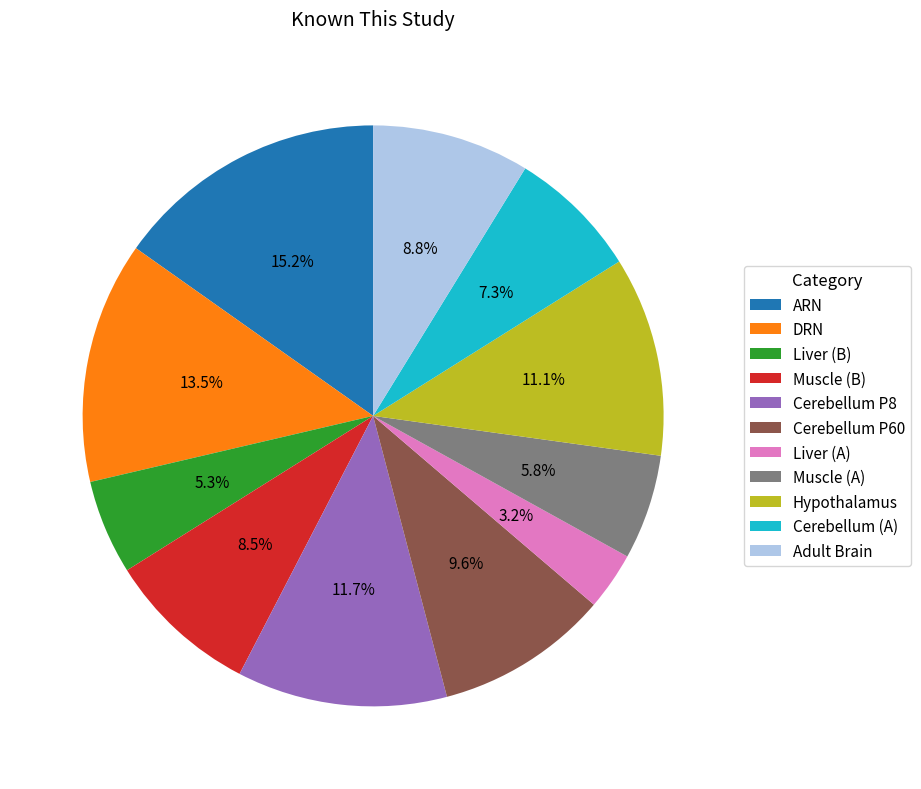

What is the largest slice in the pie chart?

ARN